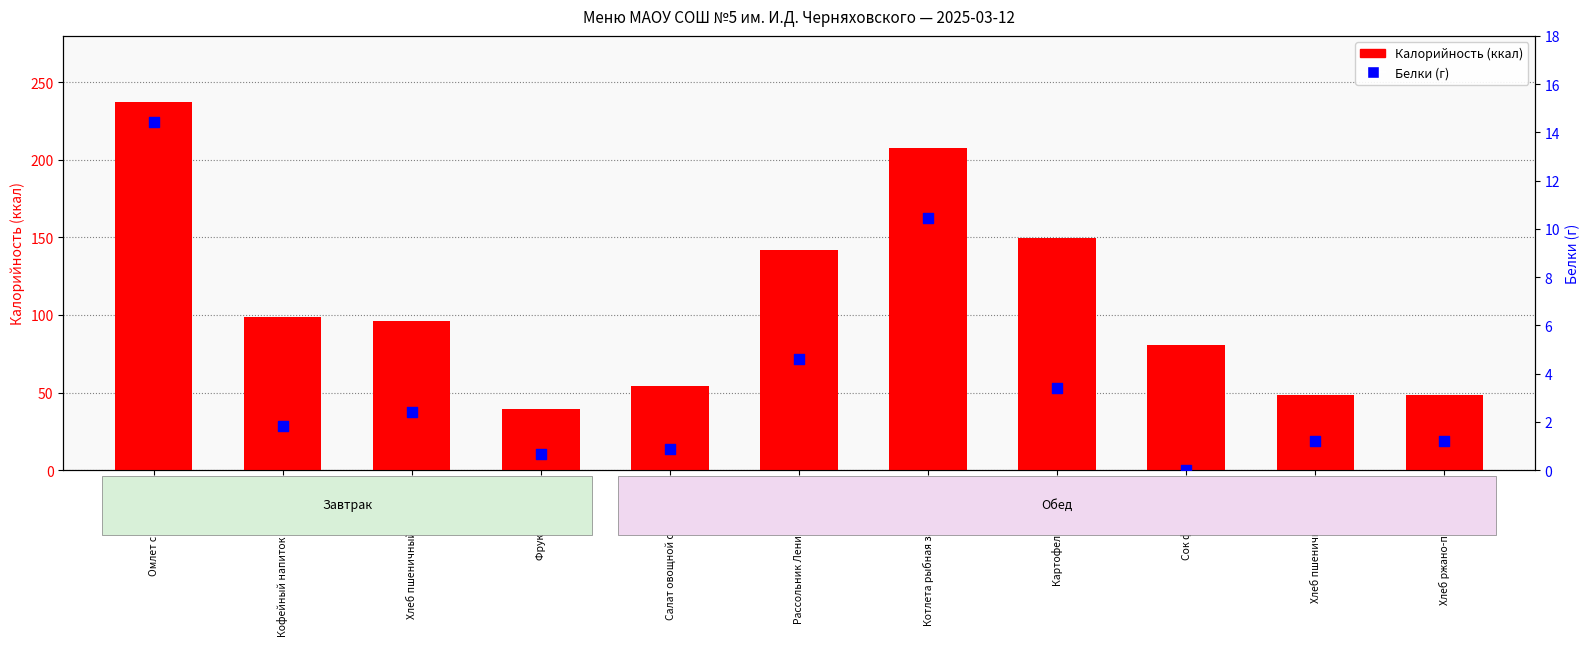

Is the value of Калорийность at Хлеб ржано-пшеничный greater than the value of Белки at Салат овощной с яблоками?

Yes